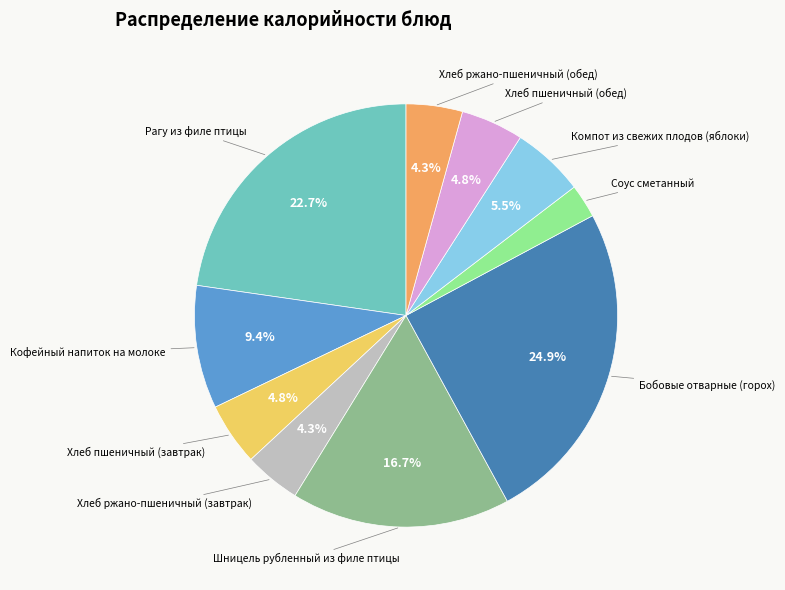

Does any single category account for the majority?

No